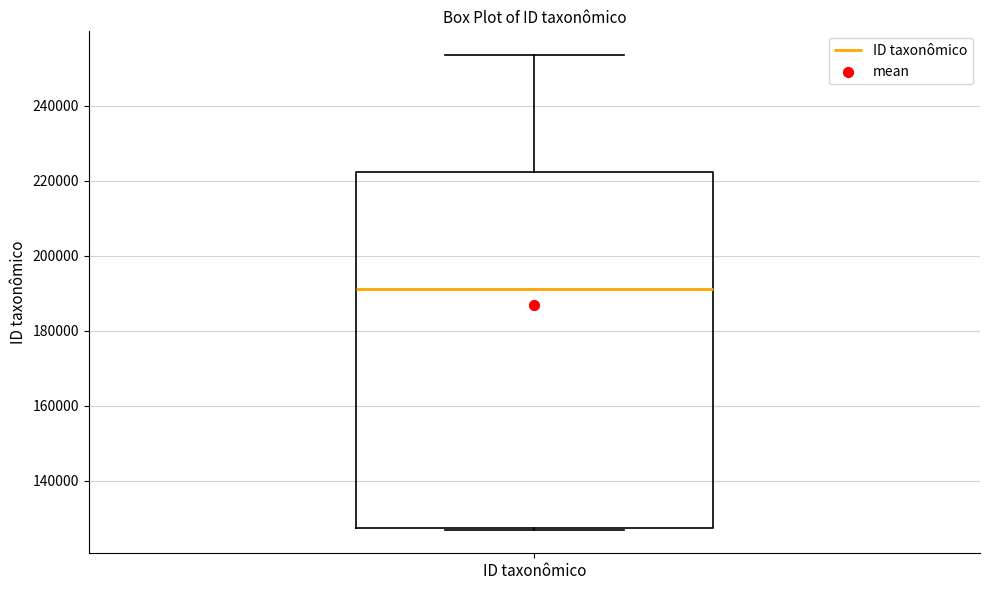

Transcribe this box plot: give where the median line is, the range the box spans, and where the two whiskers end, as read against the y-axis. The values are not printed on the chart, so give them approximately, as read against the axis.

median 192000, box 128000 to 222000, whiskers 128000 to 254000